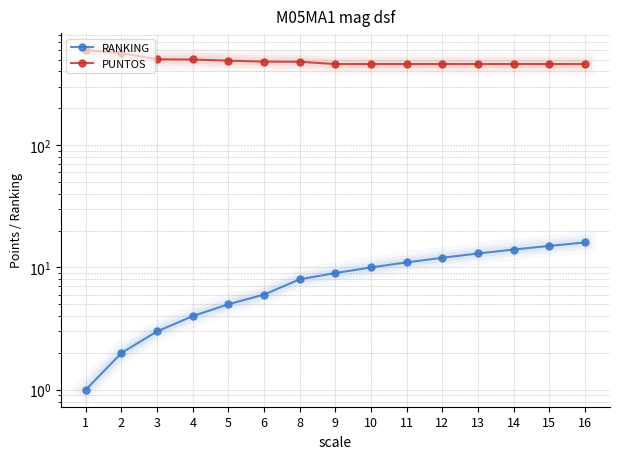

Which series has the largest total across all categories?

PUNTOS